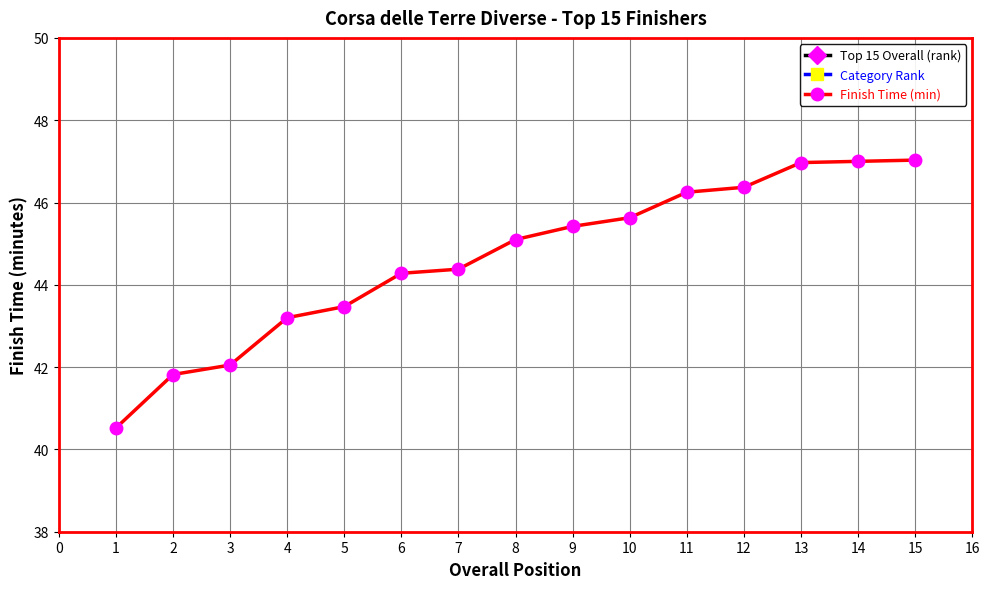

At which label is Finish Time (min) closest to 43?

4